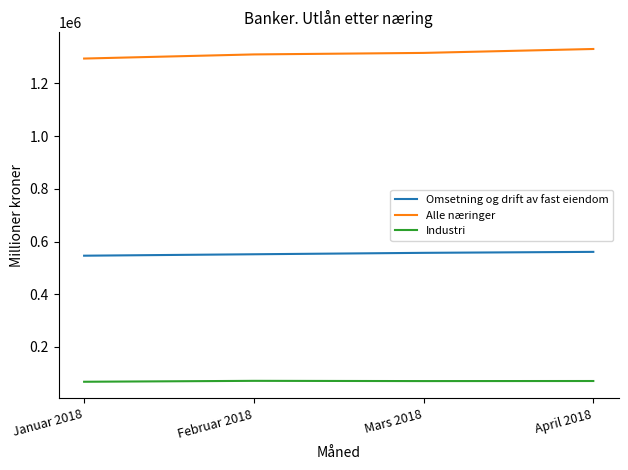

True or false: Alle næringer has a value of 1309819 at Februar 2018.

True